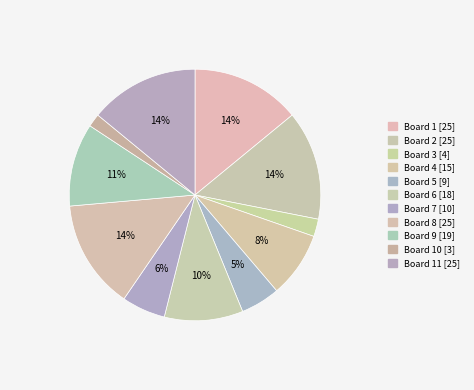

To the nearest percent, what is the difference between the largest and smallest slice percentages?

12%